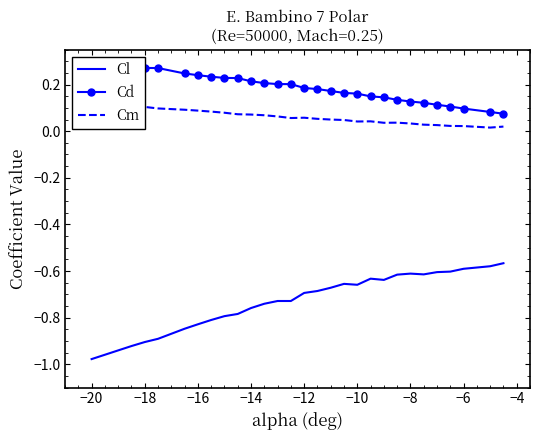

What is the difference between the maximum and second lowest values in the Cm series?

0.1